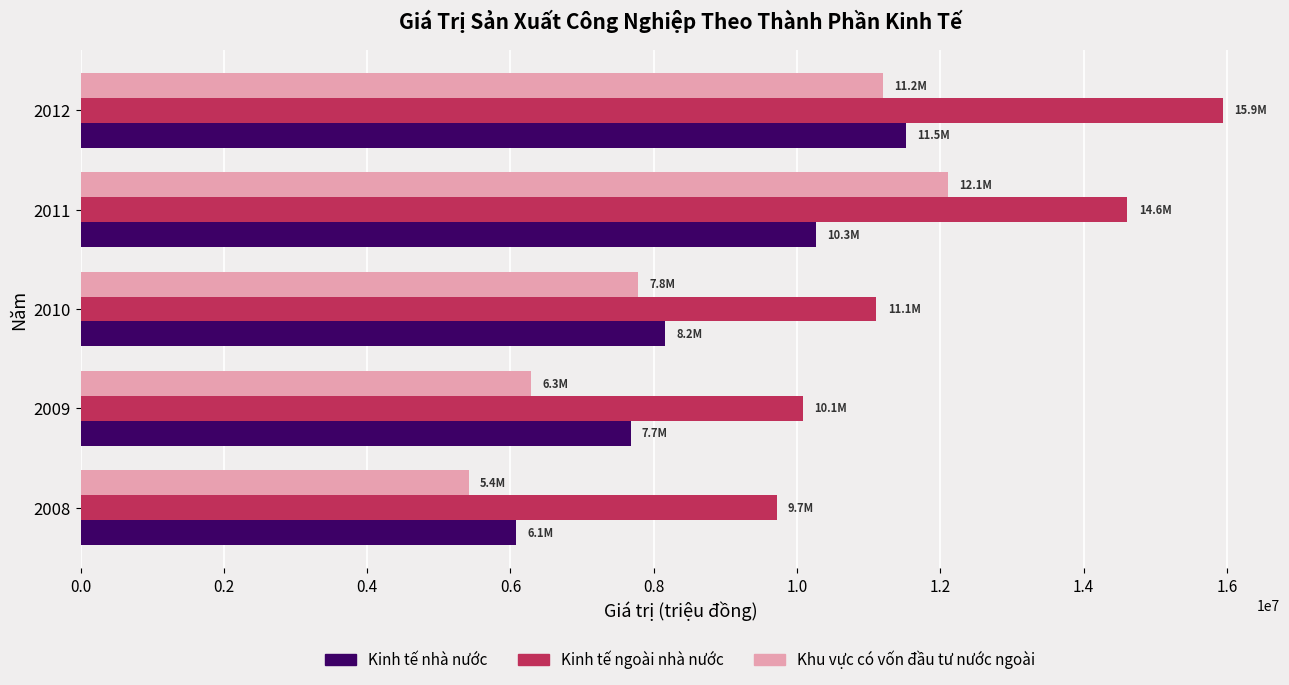

The value of Kinh tế ngoài nhà nước at 2012 is 23594432. True or false?

False